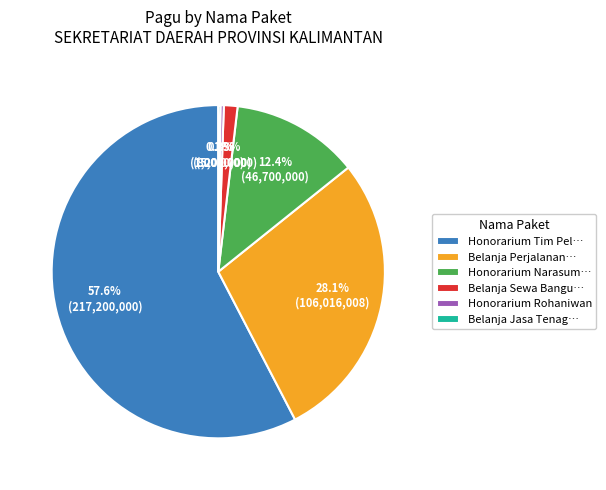

Which category has the biggest portion of the pie?

Honorarium Tim Pel…